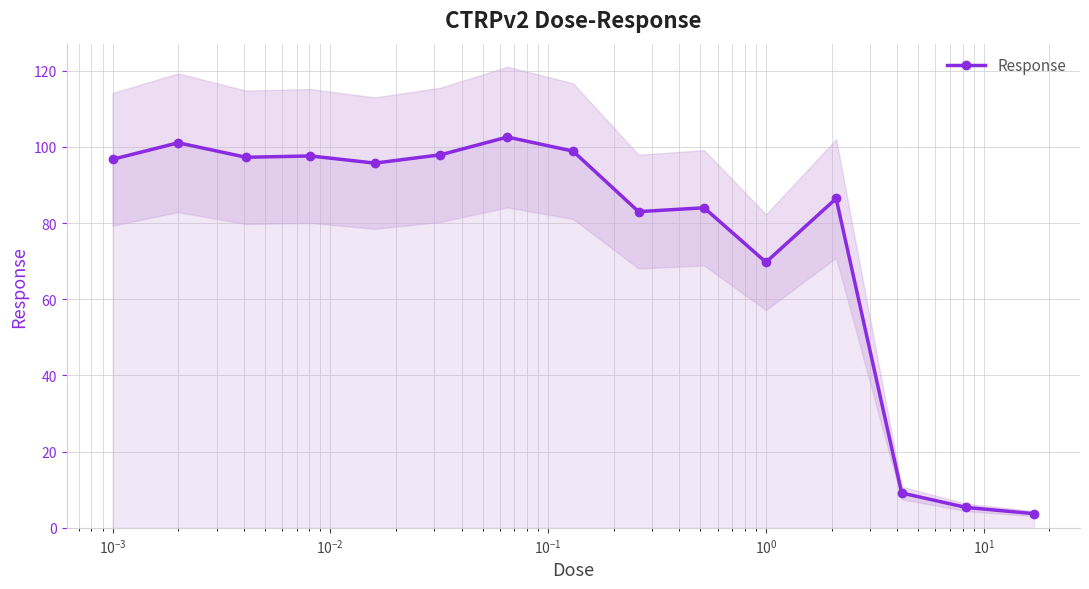

What is the minimum value shown in the chart?

3.7